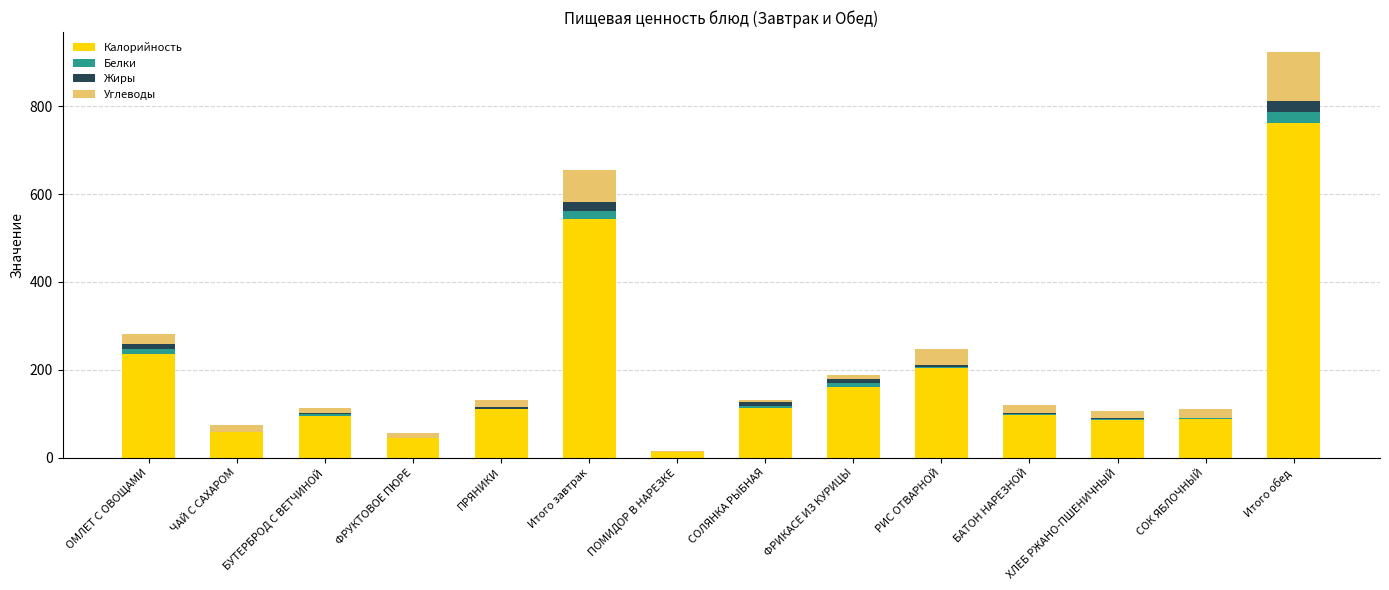

At which category is the sum across all series the highest?

Итого обед